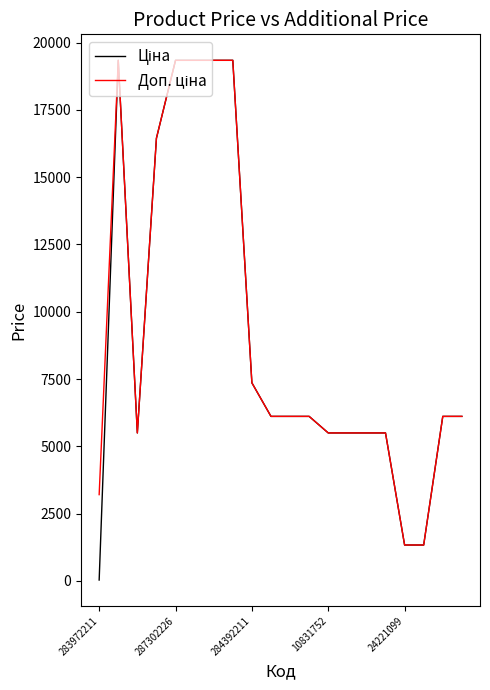

What is the maximum value shown in the chart?

19343.1